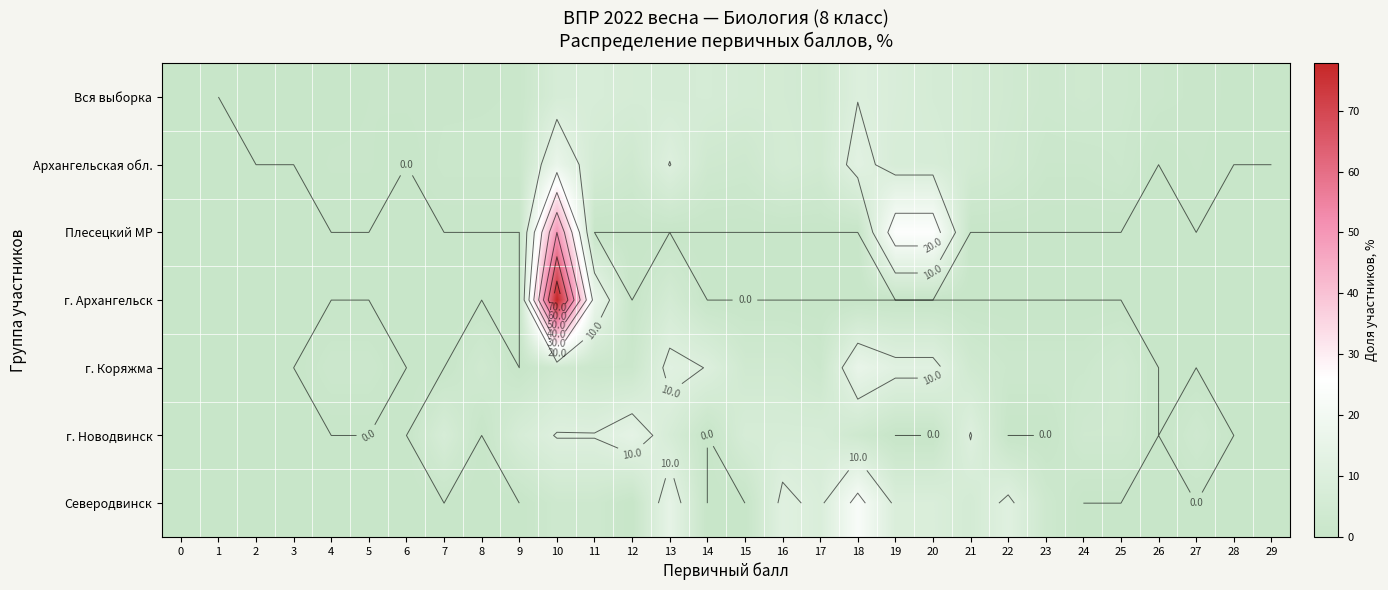

Between 1 and 6, which series saw the biggest shift?

Вся выборка